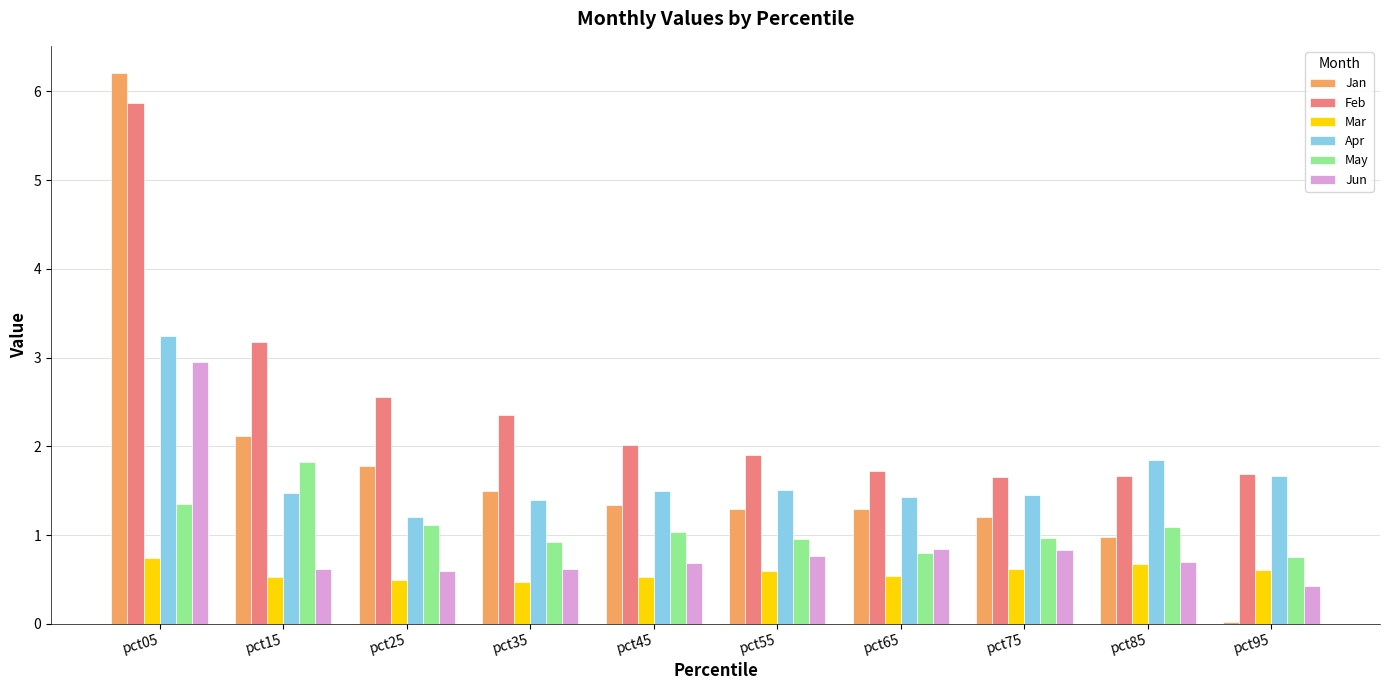

How many distinct data groups are displayed?

6